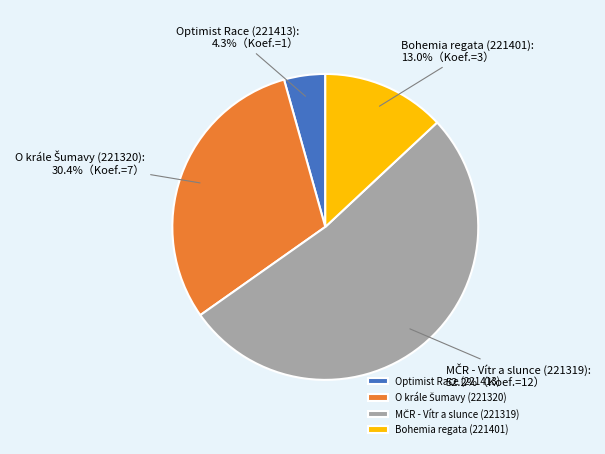

What is the smallest slice in the pie chart?

Optimist Race (221413)